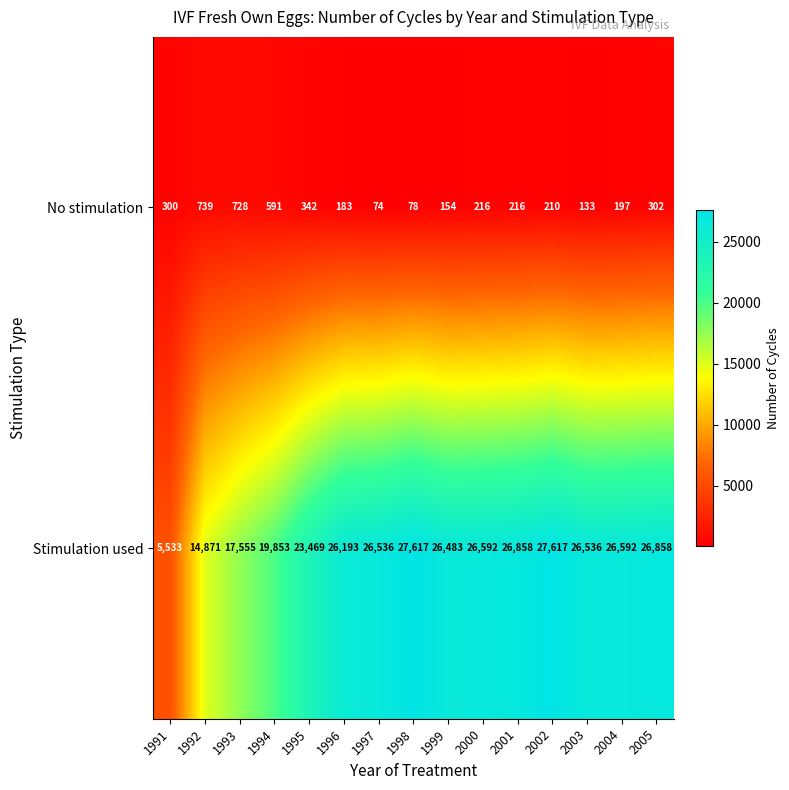

Which series has the widest spread of values?

Stimulation used